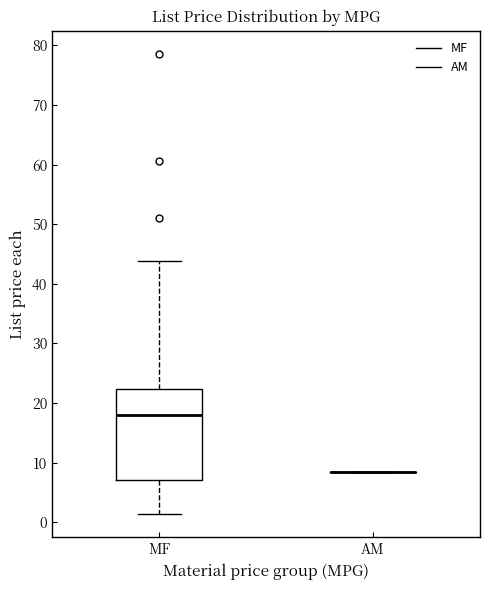

Reading left to right, read every box against the y-axis: the position of its median line, the range the box covers, and the ends of its whiskers. The values are not printed on the chart, so give them approximately, as read against the axis.

MF: median 18, box 7 to 22, whiskers 1 to 44
AM: box collapsed to a line at 8, whiskers 8 to 8